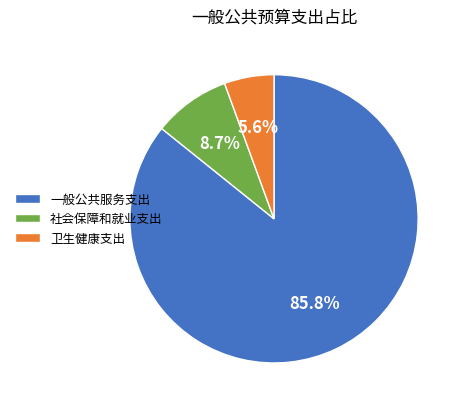

To the nearest percent, what is the difference between the largest and smallest slice percentages?

80%